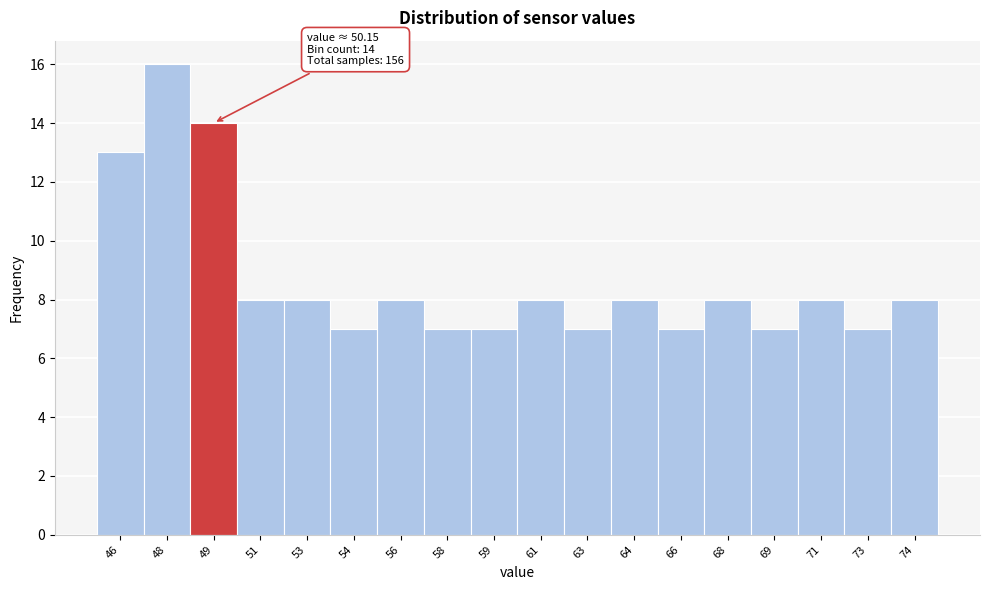

Reading left to right, what are all the values shown in this chart?

46=13	48=16	49=14	51=8	53=8	54=7	56=8	58=7	59=7	61=8	63=7	64=8	66=7	68=8	69=7	71=8	73=7	74=8